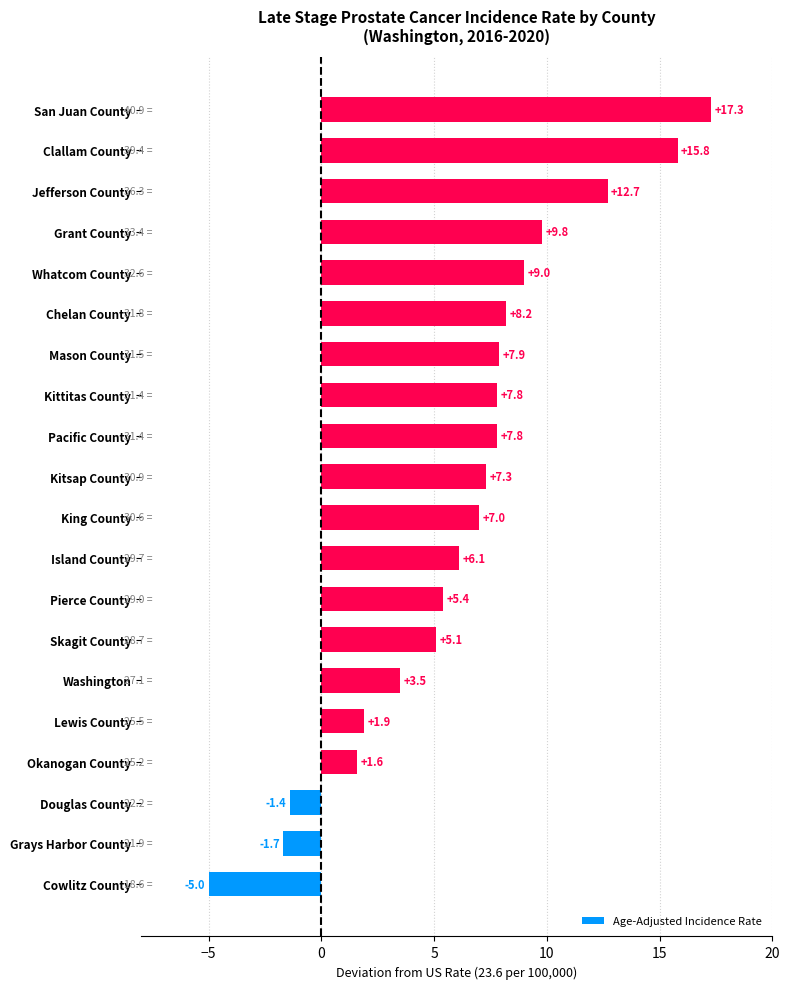

What is the change in value from King County to Chelan County?

+1.2